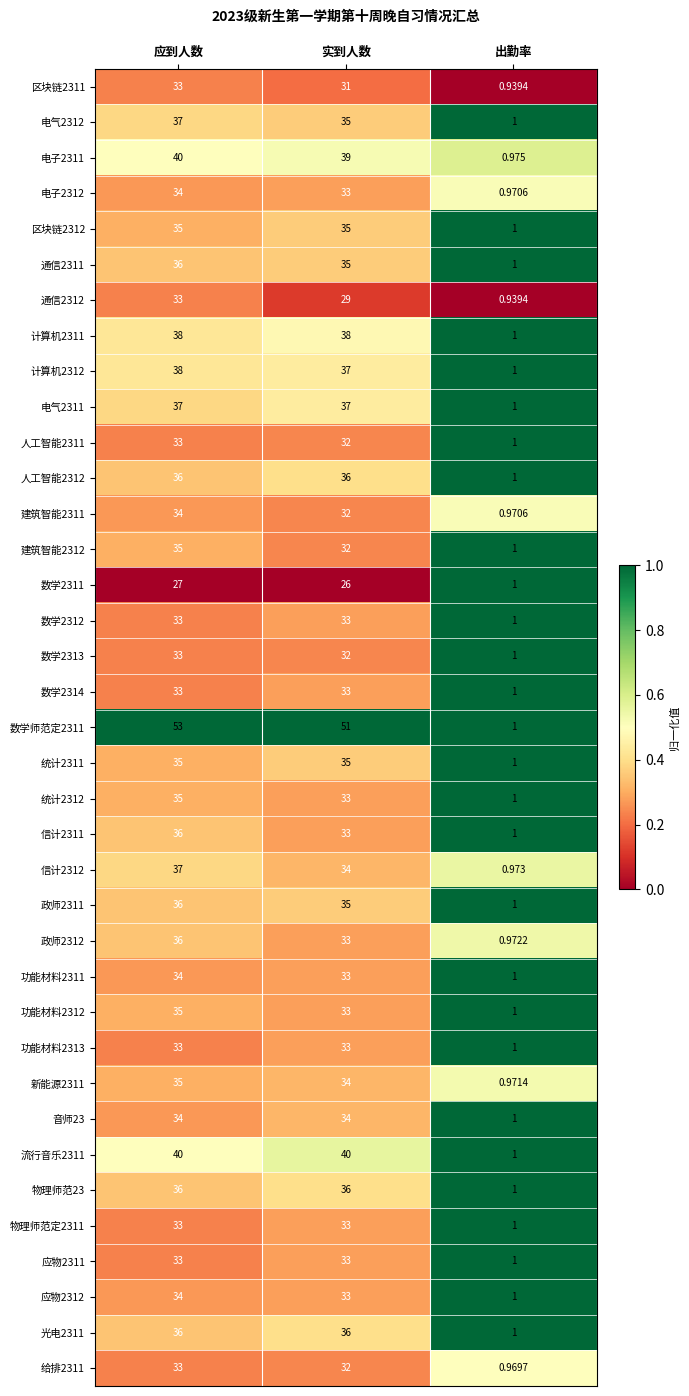

Is the value of 应物2312 at 应到人数 greater than the value of 数学2314 at 出勤率?

Yes